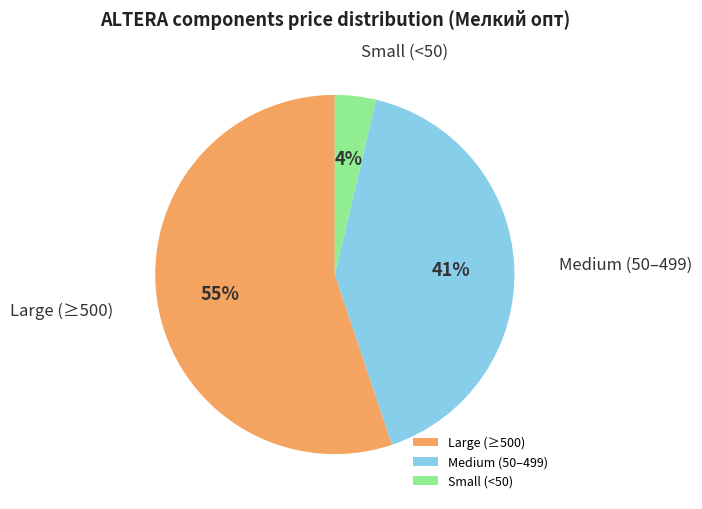

Is the sum of Medium (50–499) and Small (<50) greater than half?

No